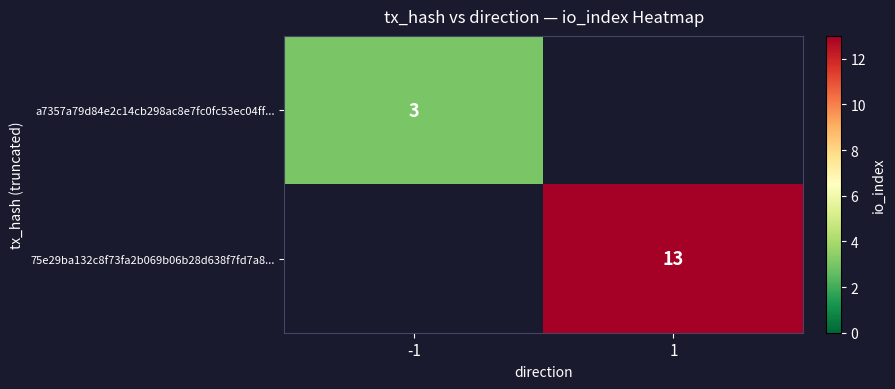

Is it true that a7357a79d84e2c14cb298ac8e7fc0fc53ec04ff... equals 1 at -1?

False